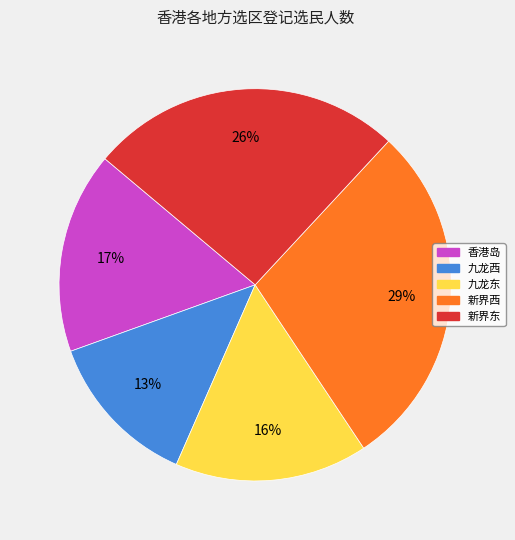

To the nearest percent, what is the difference between the largest and smallest slice percentages?

16%